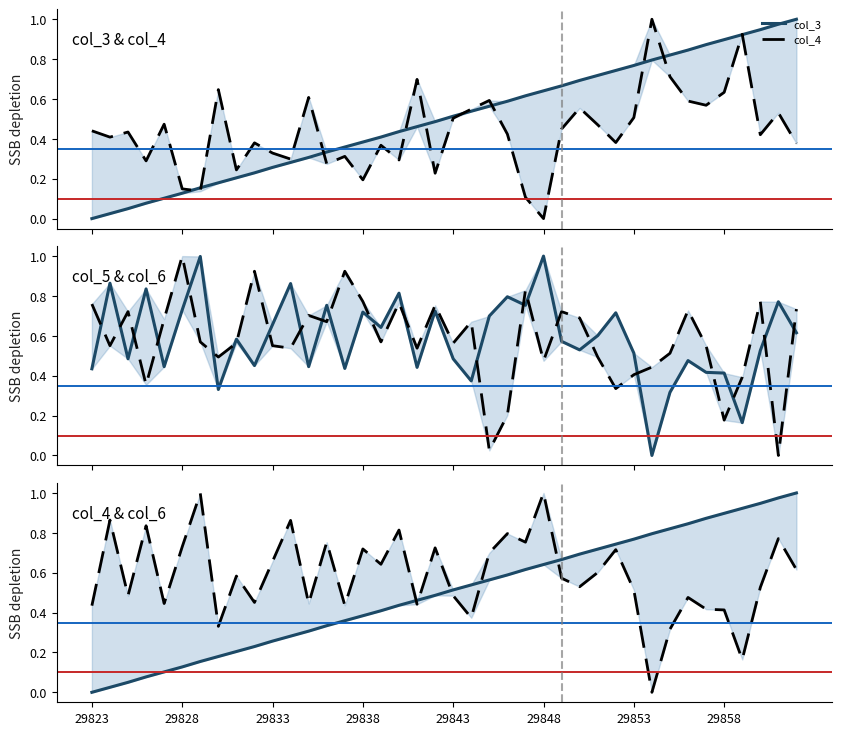

Is it true that col_5 equals 0.8 at 23?

True